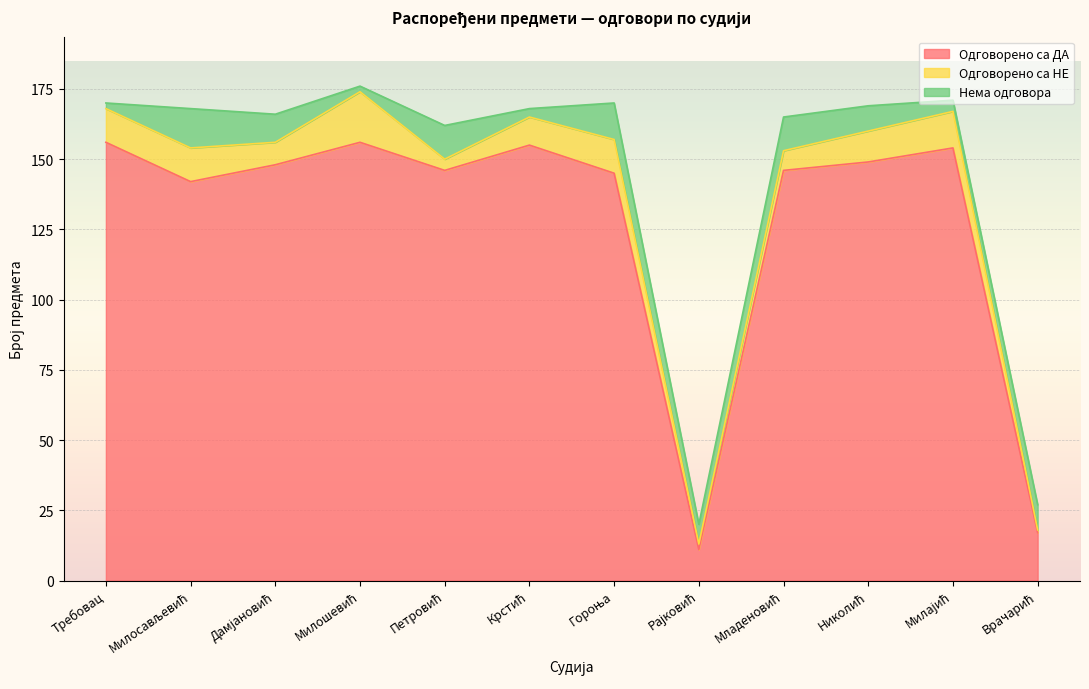

What position from the right is Милосављевић?

11